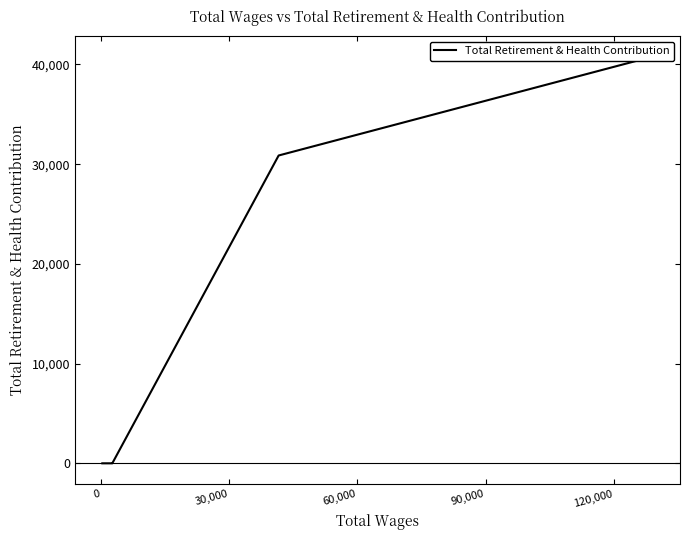

How many lines are shown in the chart?

1